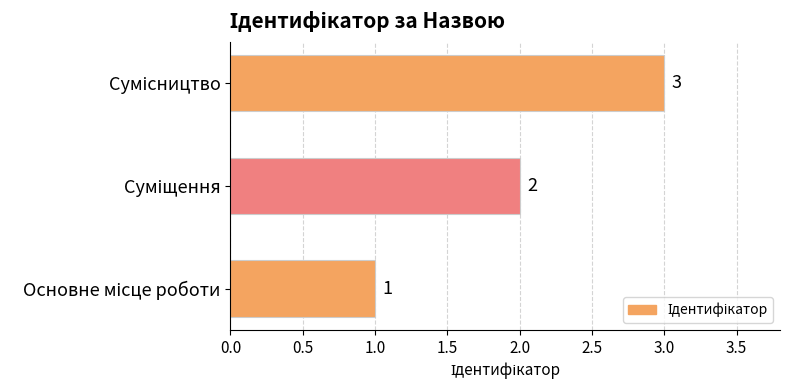

How many data points does each series have?

3